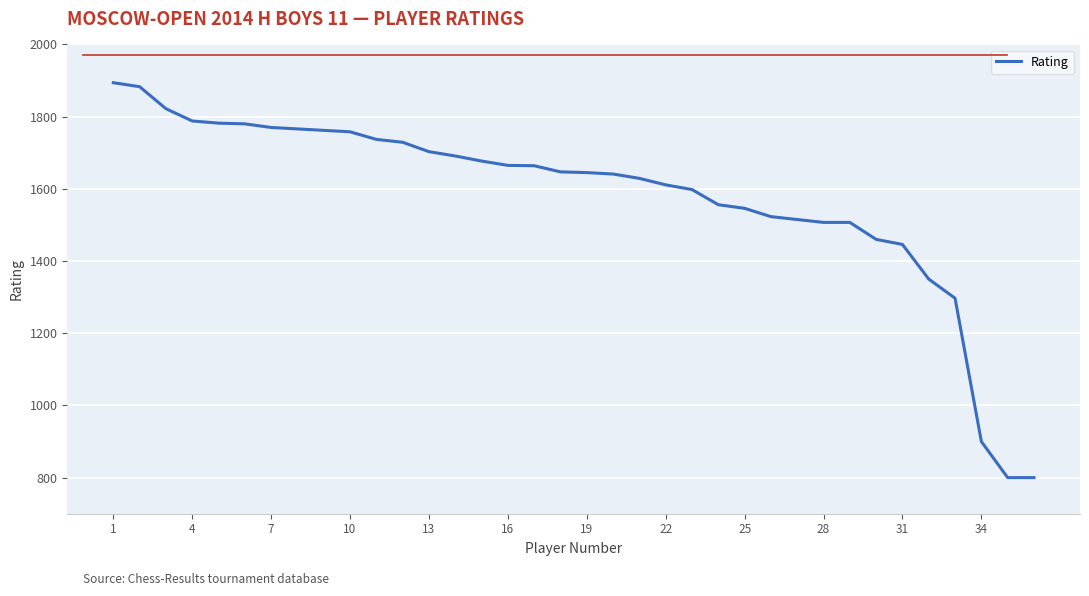

What is the minimum value shown in the chart?

800